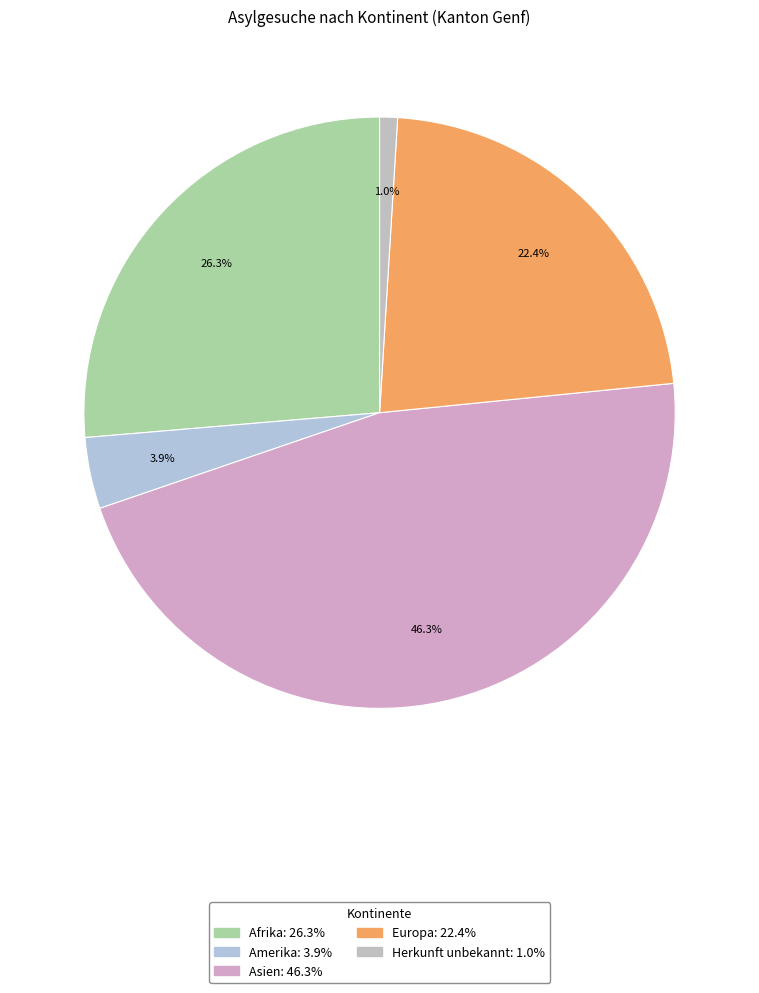

Combined, do Asien and Amerika account for over 50%?

Yes